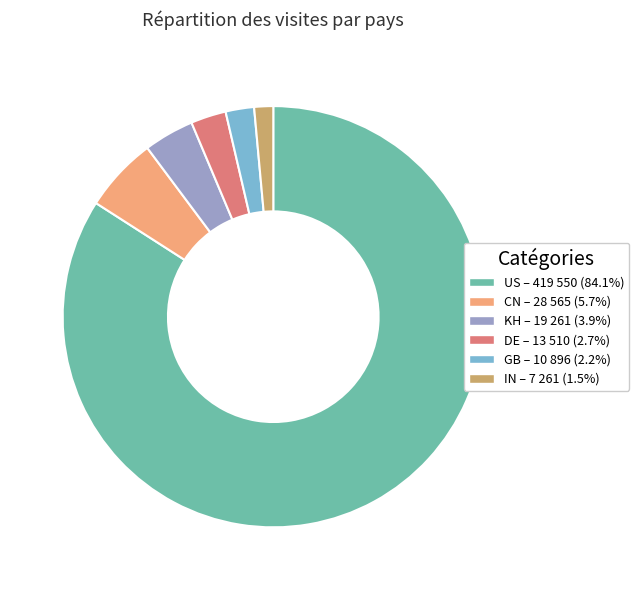

Is there any slice that represents more than half of the pie?

Yes